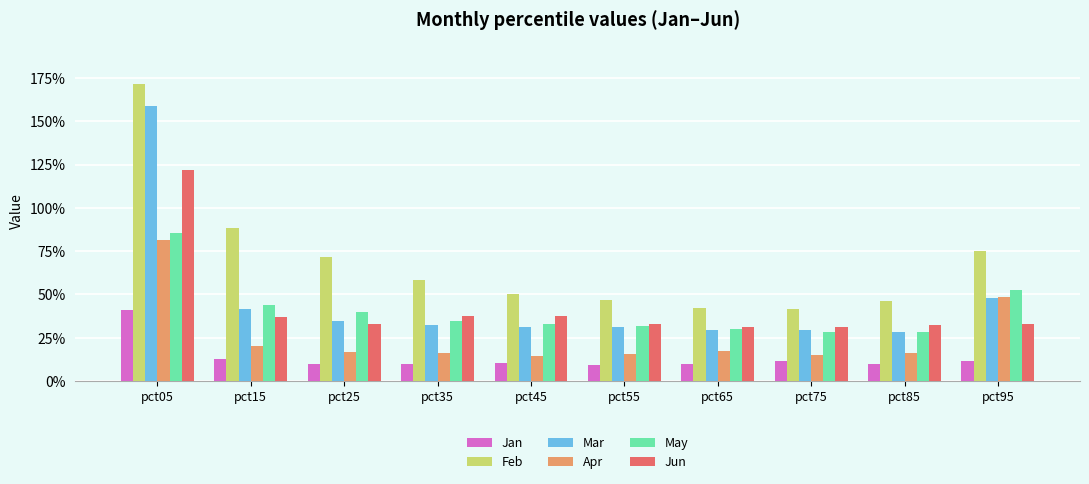

Is it true that Mar equals 0.3 at pct35?

True